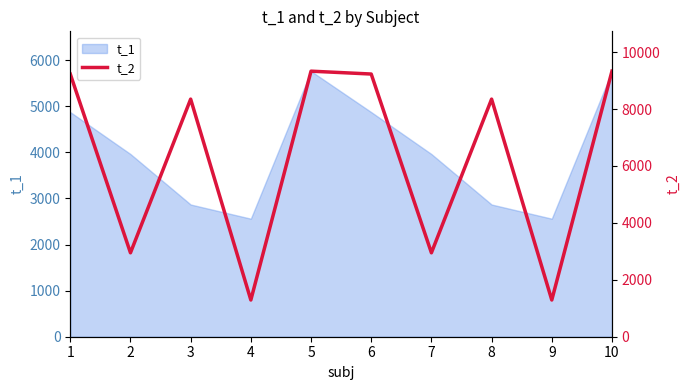

The value at 7 is 1306.2. True or false?

False